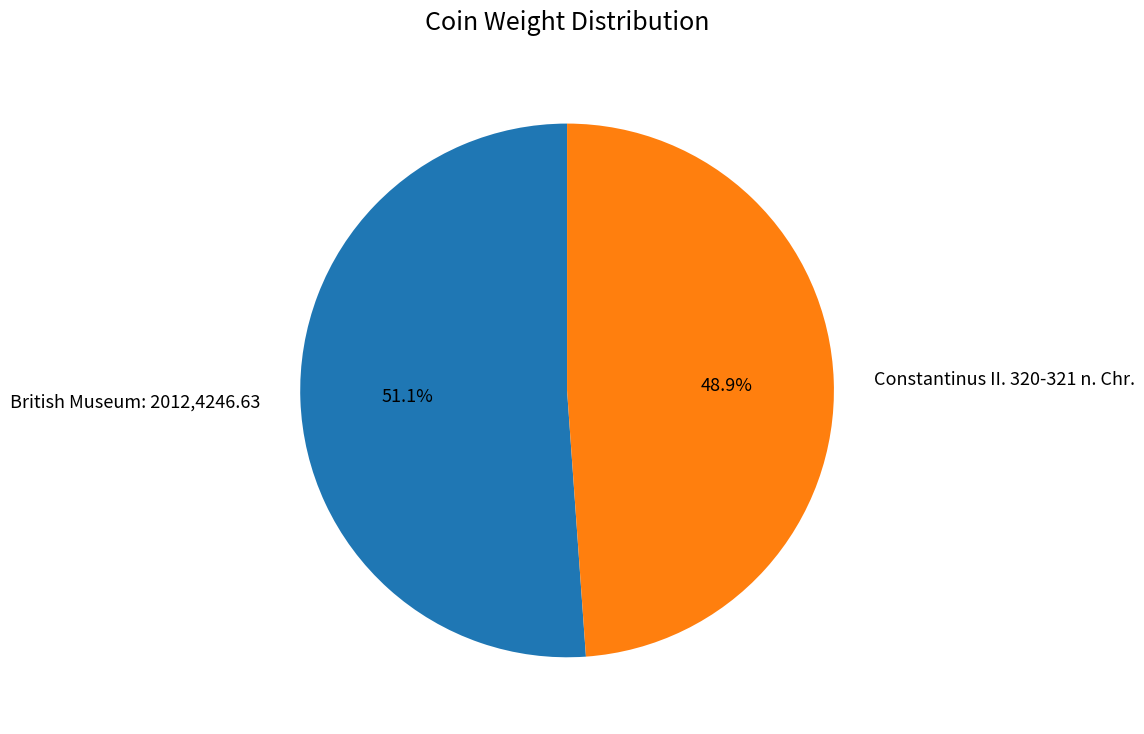

Do Constantinus II. 320-321 n. Chr. and British Museum: 2012,4246.63 together represent more than half of the pie?

Yes